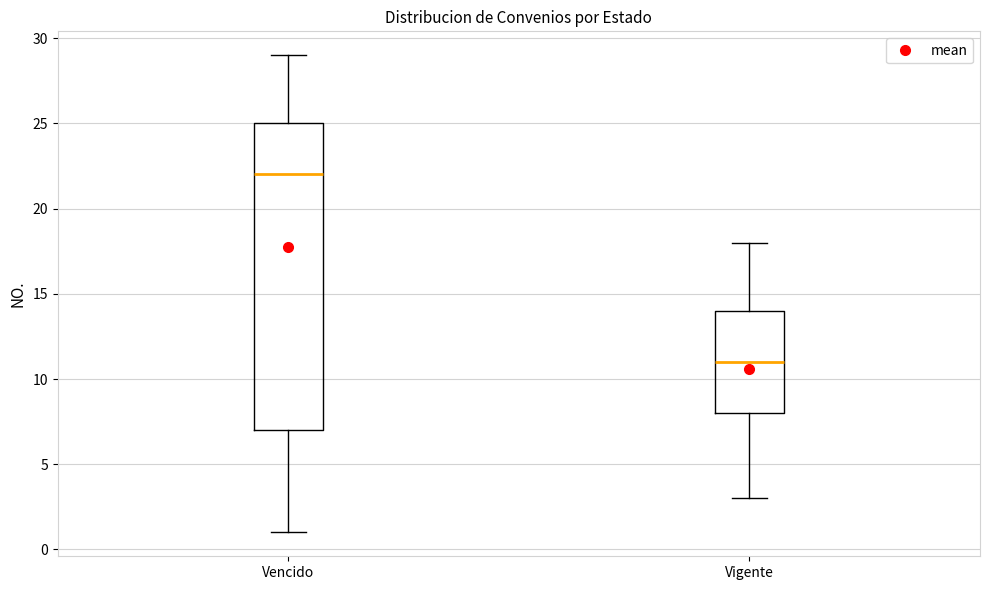

Which box is the tallest, from its lower edge to its upper edge?

Vencido